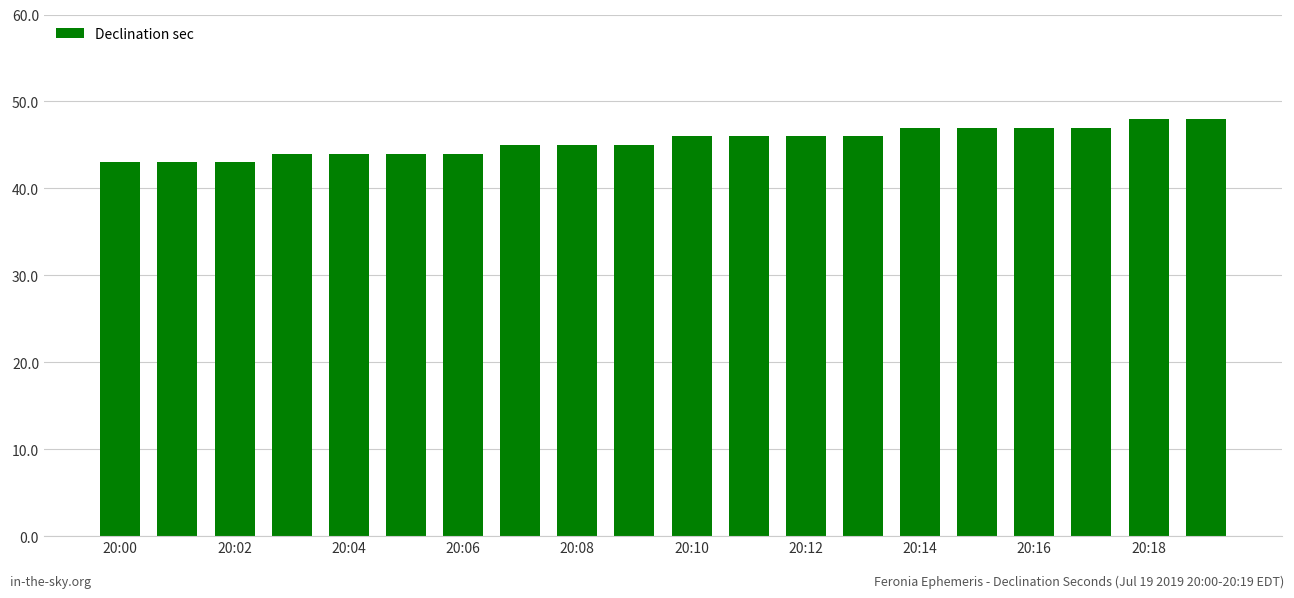

Are the bars horizontal?

No